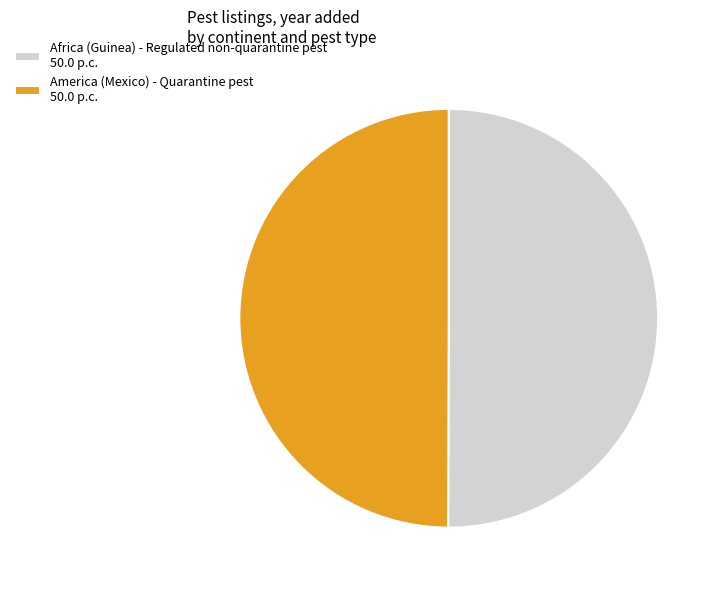

Is the sum of America (Mexico) - Quarantine pest 50.0 p.c. and Africa (Guinea) - Regulated non-quarantine pest 50.0 p.c. greater than half?

Yes